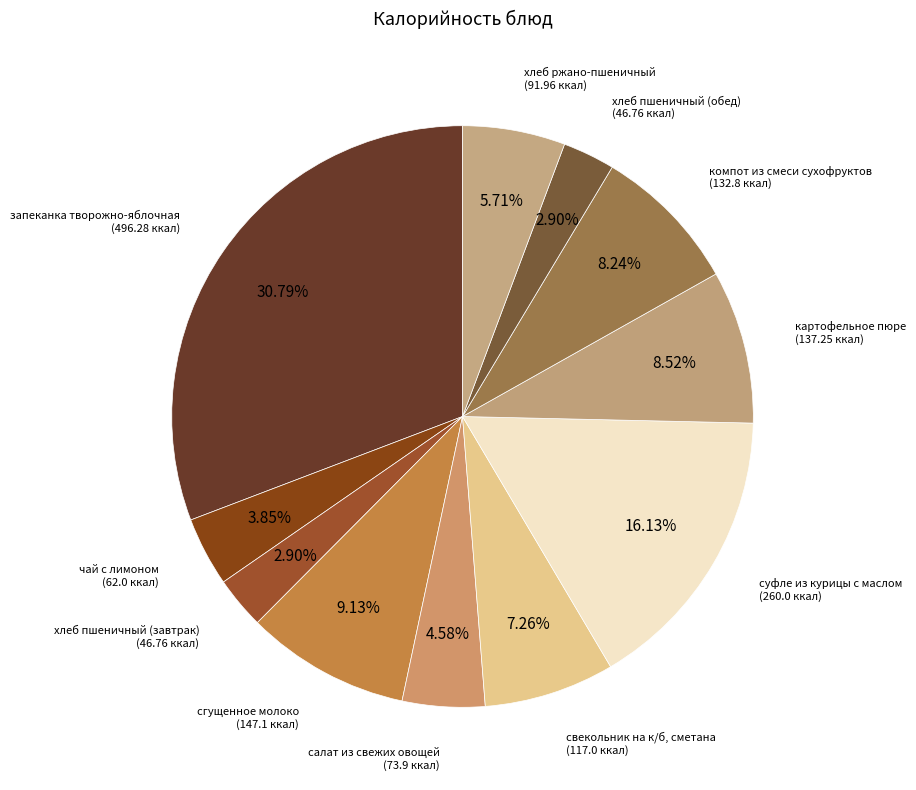

Does сгущенное молоко represent more than half of the total?

No